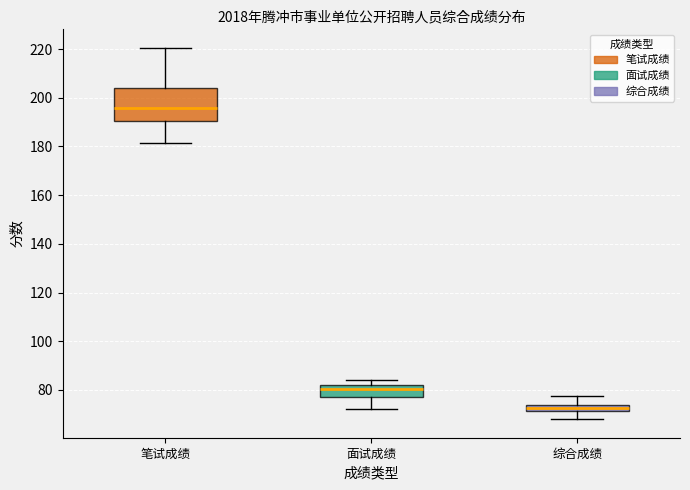

Comparing the boxes themselves (not the whiskers), which one is the tallest?

笔试成绩